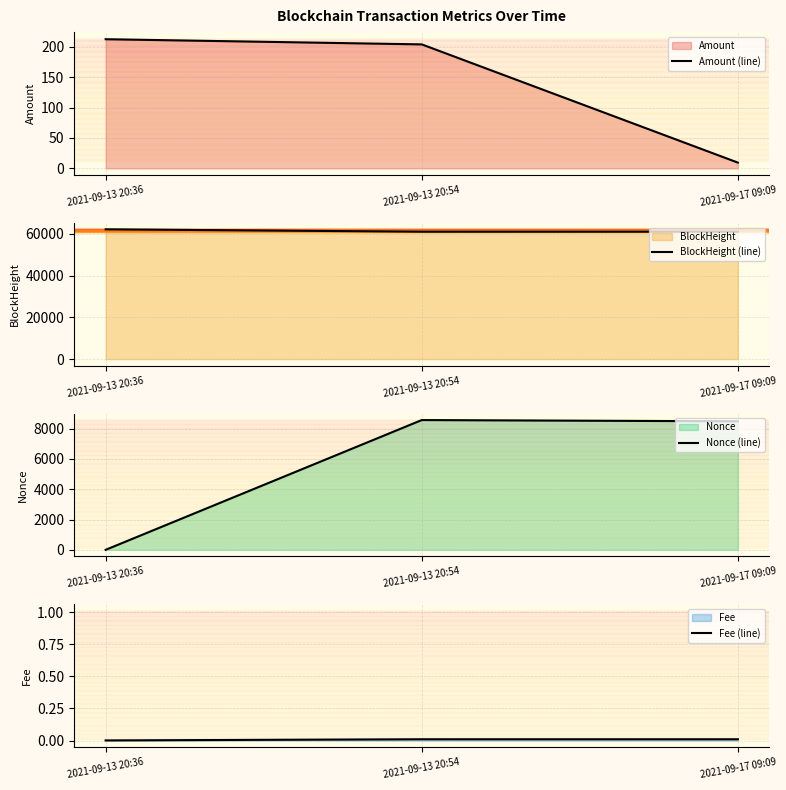

True or false: Nonce (line) has a value of 8571.0 at 2021-09-13 20:54.

True